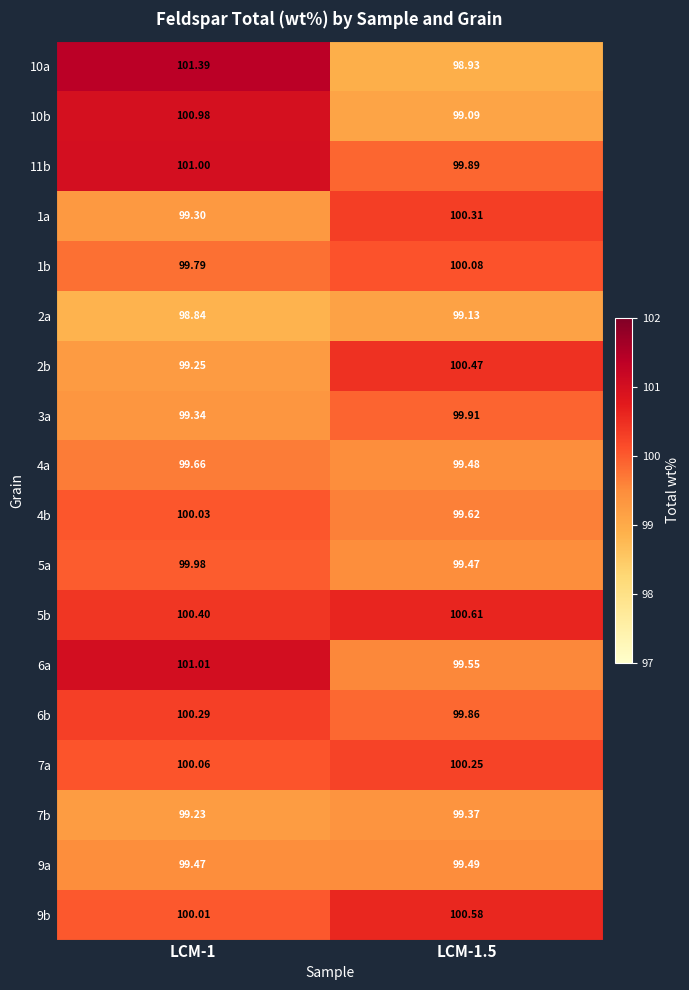

At which category does the chart reach its minimum across all series?

LCM-1